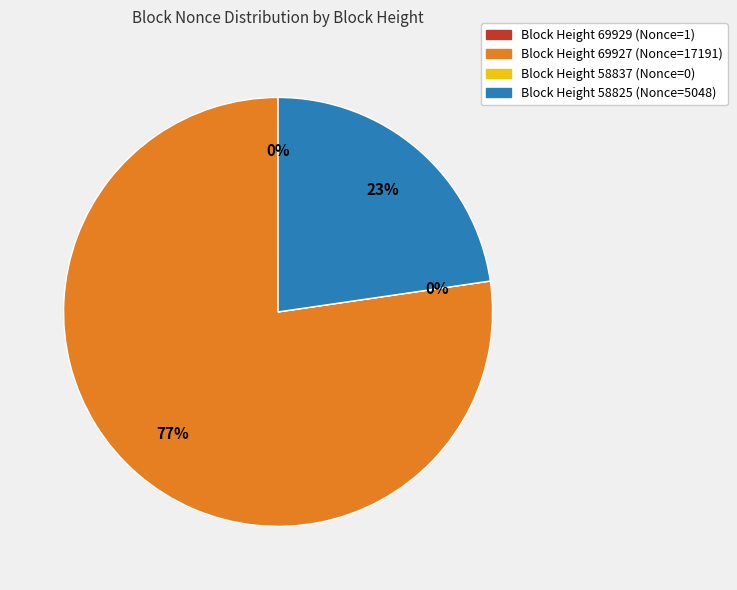

Is there any slice that represents more than half of the pie?

Yes